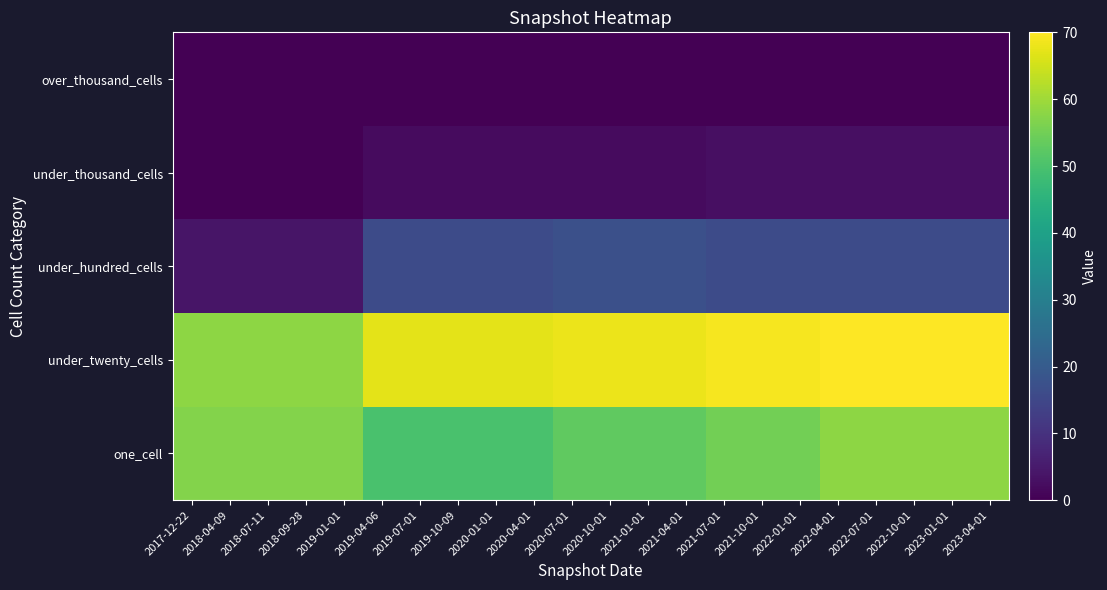

At 2019-10-09, list the series in order from smallest to largest.

over_thousand_cells, under_thousand_cells, under_hundred_cells, one_cell, under_twenty_cells